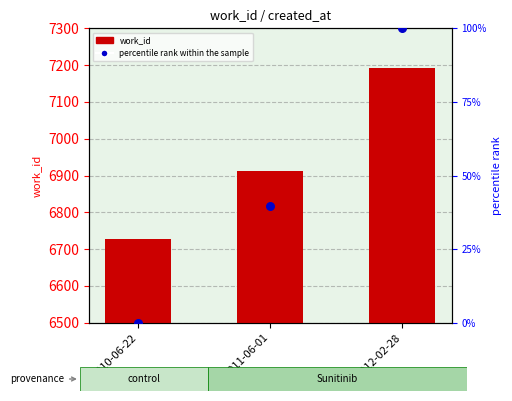

Which series has the widest spread of Y values?

work_id